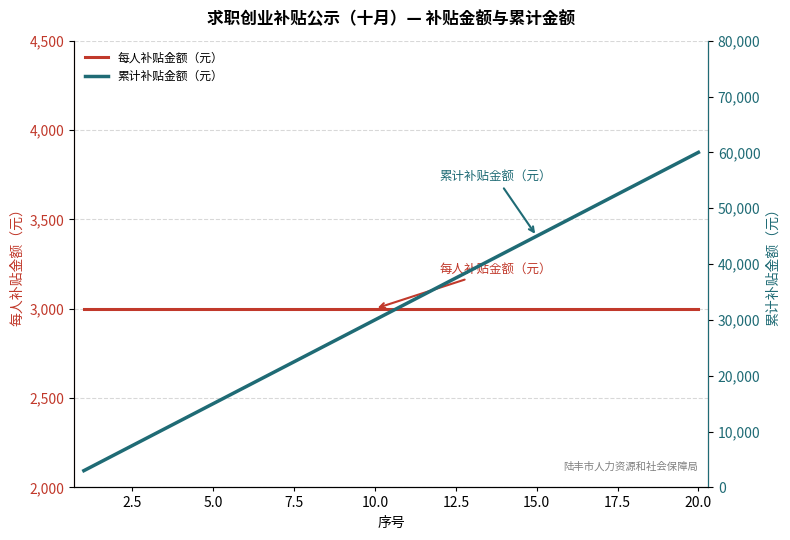

What is the minimum value for 累计补贴金额（元）?

3000